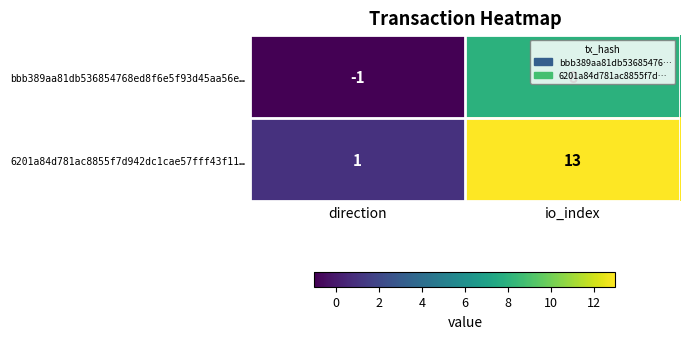

The value of bbb389aa81db536854768ed8f6e5f93d45aa56e… at direction is -1. True or false?

True